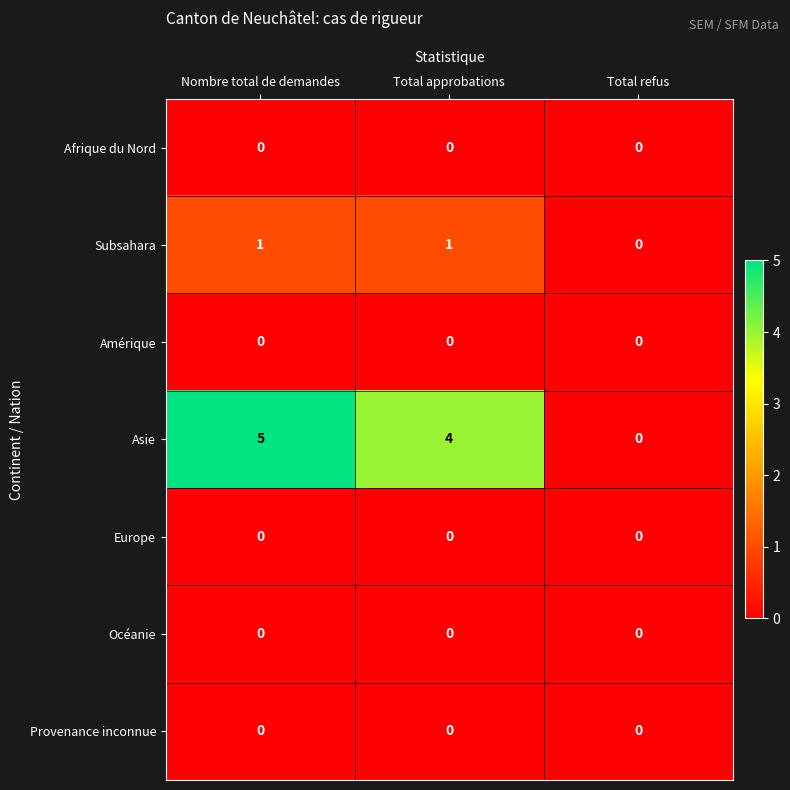

Count the number of data series in this chart.

7